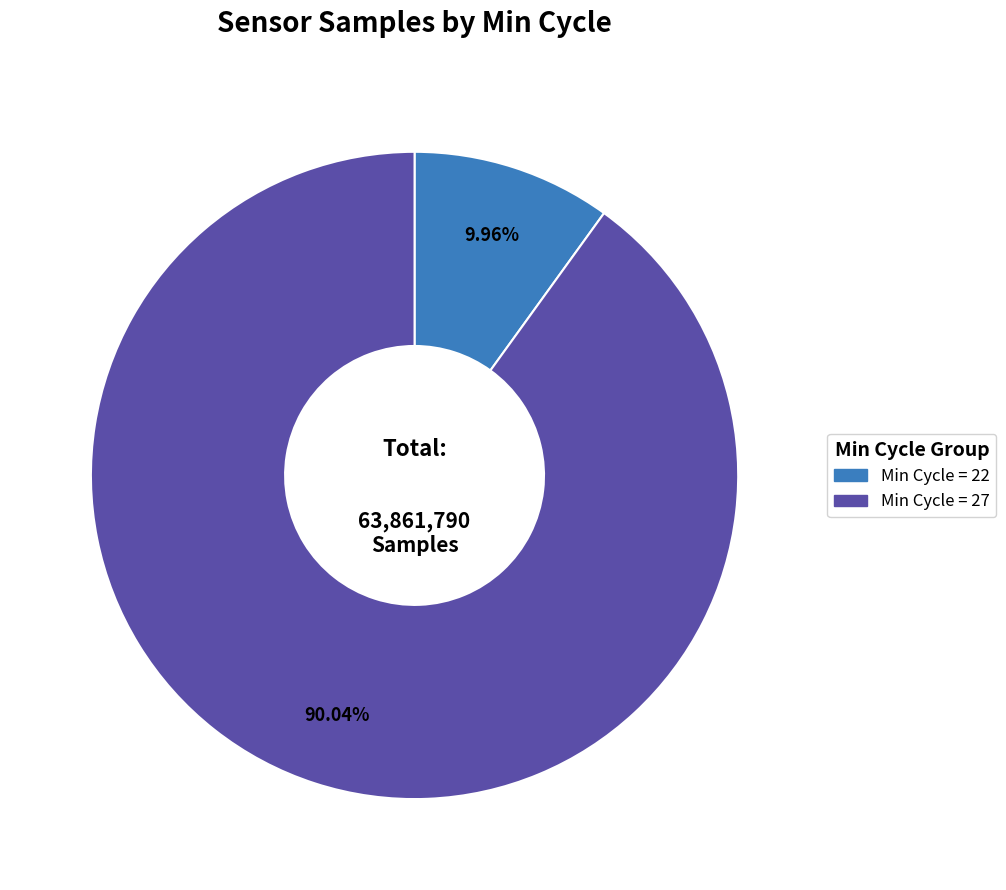

Count the number of slices in the pie.

2